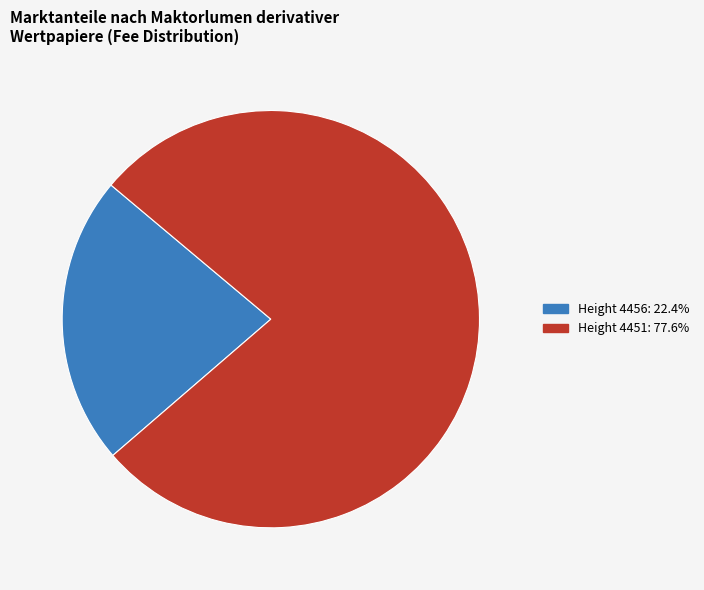

Is there a majority slice in this chart?

Yes